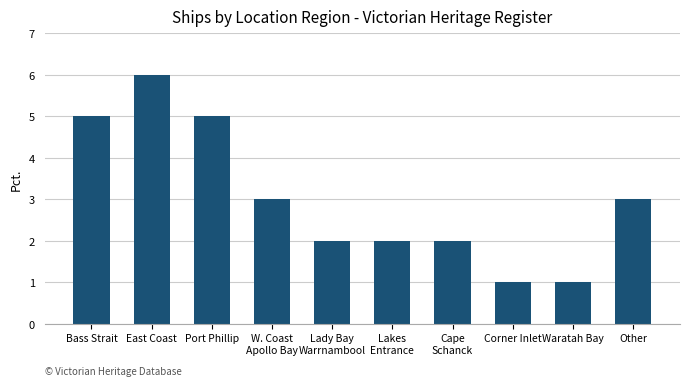

Approximately how many times larger is the value at W. Coast
Apollo Bay compared to Corner Inlet?

3.0